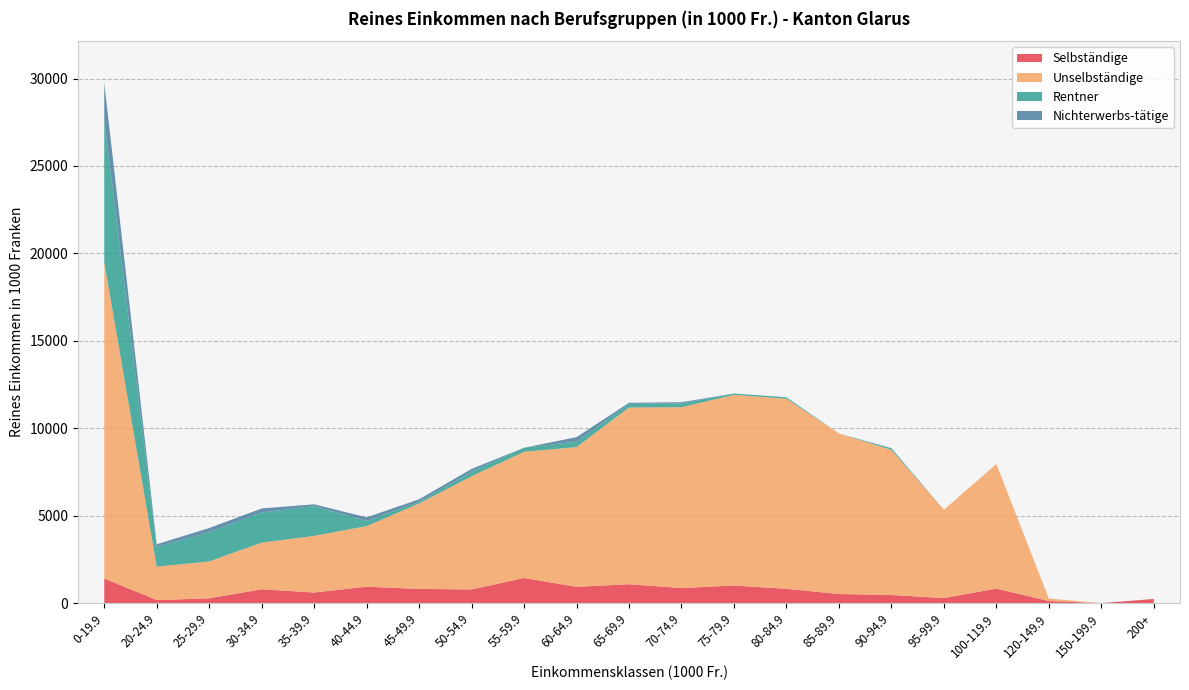

Reading left to right, extract all data points from this chart.

Selbständige: 0-19.9=1407.8	20-24.9=176.4	25-29.9=273.6	30-34.9=793.8	35-39.9=607.2	40-44.9=940.2	45-49.9=814.2	50-54.9=783.1	55-59.9=1438.3	60-64.9=933.4	65-69.9=1082.3	70-74.9=864.8	75-79.9=1006.0	80-84.9=818.7	85-89.9=522.0	90-94.9=466.2	95-99.9=288.8	100-119.9=831.2	120-149.9=121.9	150-199.9=0.0	200+=239.1
Unselbständige: 0-19.9=18090.9	20-24.9=1909.3	25-29.9=2111.5	30-34.9=2667.2	35-39.9=3239.3	40-44.9=3465.9	45-49.9=4884.8	50-54.9=6472.2	55-59.9=7215.4	60-64.9=7990.8	65-69.9=10106.2	70-74.9=10338.3	75-79.9=10904.6	80-84.9=10870.2	85-89.9=9179.0	90-94.9=8301.6	95-99.9=5048.7	100-119.9=7124.3	120-149.9=141.7	150-199.9=0.0	200+=0.0
Rentner: 0-19.9=8093.7	20-24.9=1129.0	25-29.9=1669.1	30-34.9=1724.7	35-39.9=1695.9	40-44.9=291.6	45-49.9=97.7	50-54.9=261.5	55-59.9=232.5	60-64.9=314.5	65-69.9=201.6	70-74.9=216.6	75-79.9=75.7	80-84.9=82.6	85-89.9=0.0	90-94.9=93.6	95-99.9=0.0	100-119.9=0.0	120-149.9=0.0	150-199.9=0.0	200+=0.0
Nichterwerbs-tätige: 0-19.9=2161.4	20-24.9=153.3	25-29.9=240.6	30-34.9=227.2	35-39.9=109.0	40-44.9=209.4	45-49.9=140.8	50-54.9=158.8	55-59.9=0.0	60-64.9=254.2	65-69.9=66.6	70-74.9=70.4	75-79.9=0.0	80-84.9=0.0	85-89.9=0.0	90-94.9=0.0	95-99.9=0.0	100-119.9=0.0	120-149.9=0.0	150-199.9=0.0	200+=0.0